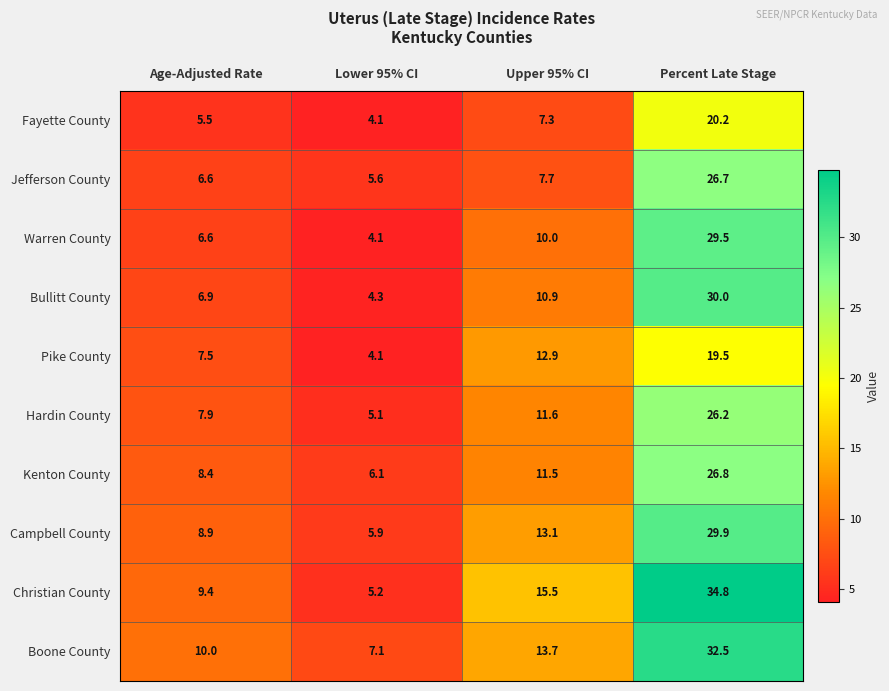

What is the greatest value displayed?

34.8